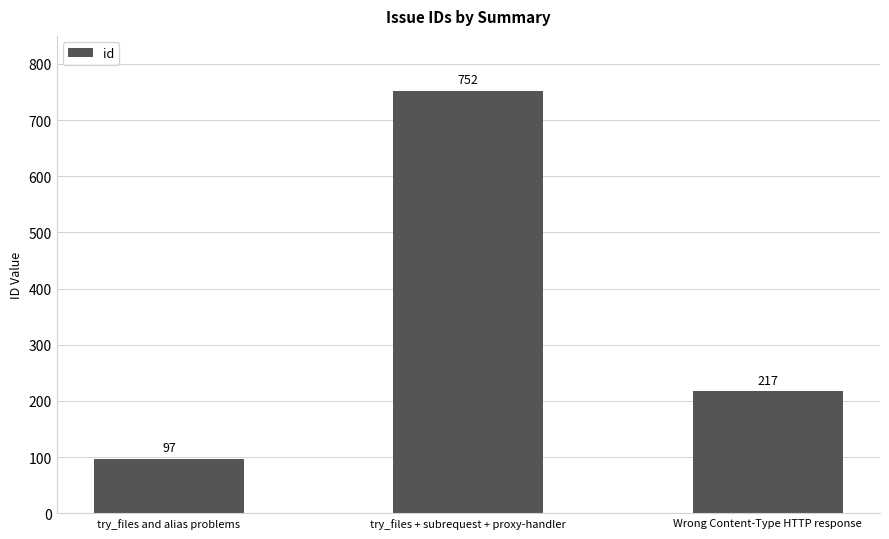

The value at Wrong Content-Type HTTP response is 295. True or false?

False